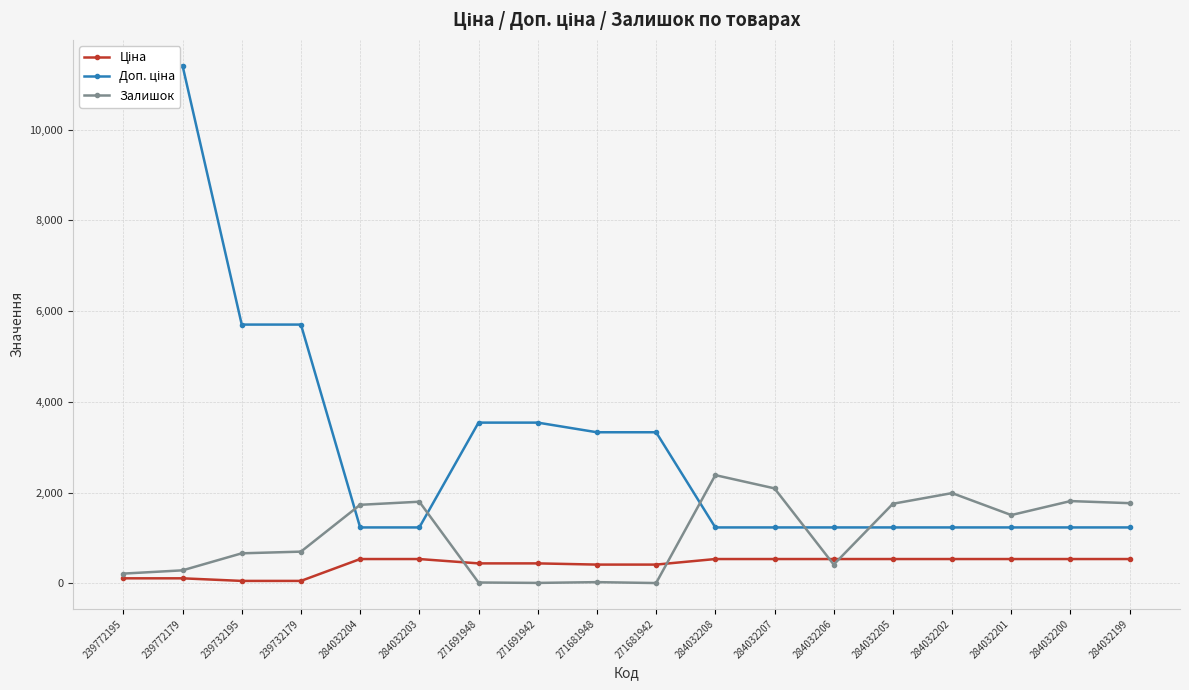

How many lines are shown in the chart?

3